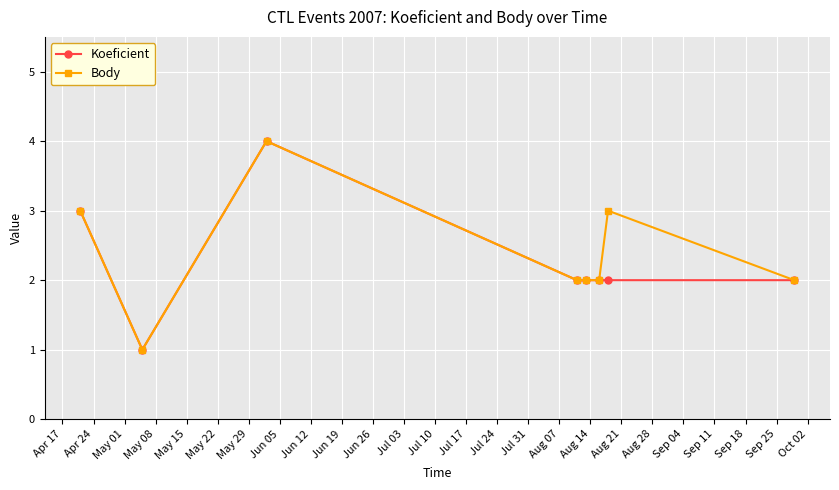

Reading left to right, extract all data points from this chart.

Koeficient: 3	1	4	2	2	2	2	2
Body: 3	1	4	2	2	2	3	2